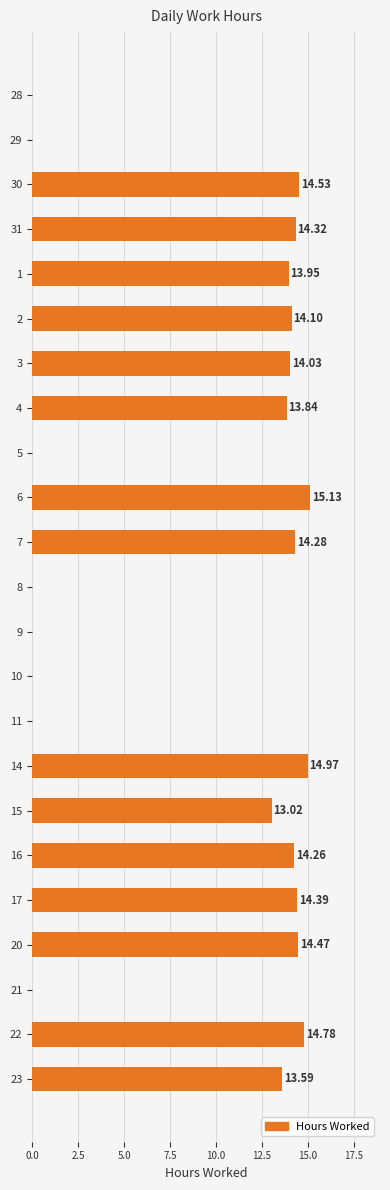

What is the sum of all values?

213.7